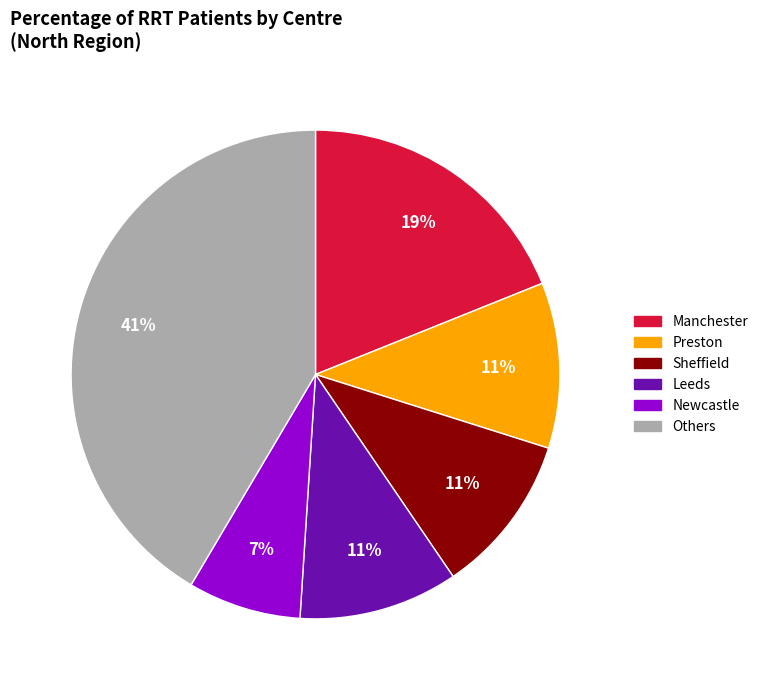

Is it true that Newcastle is 7% of the pie?

True